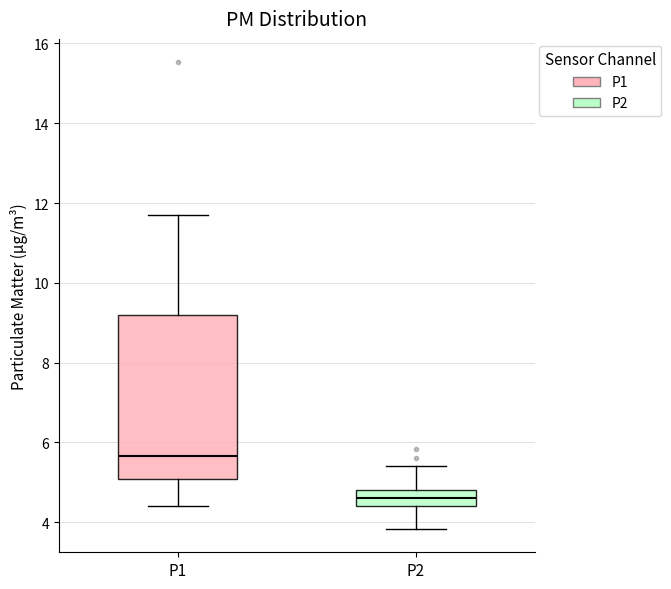

Reading left to right, transcribe this box plot: for each box, give where its median line is, the range the box spans, and where its two whiskers end, as read against the y-axis. The values are not printed on the chart, so give them approximately, as read against the axis.

P1: median 5.6, box 5.0 to 9.2, whiskers 4.4 to 11.8
P2: median 4.6, box 4.4 to 4.8, whiskers 3.8 to 5.4